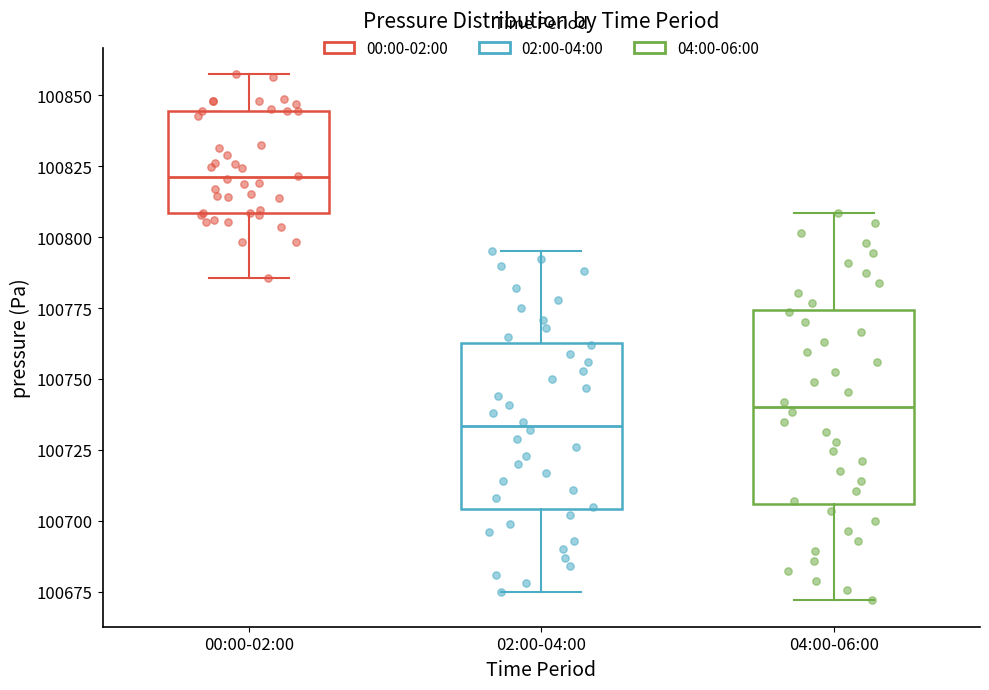

Comparing the boxes themselves (not the whiskers), which one is the tallest?

04:00-06:00